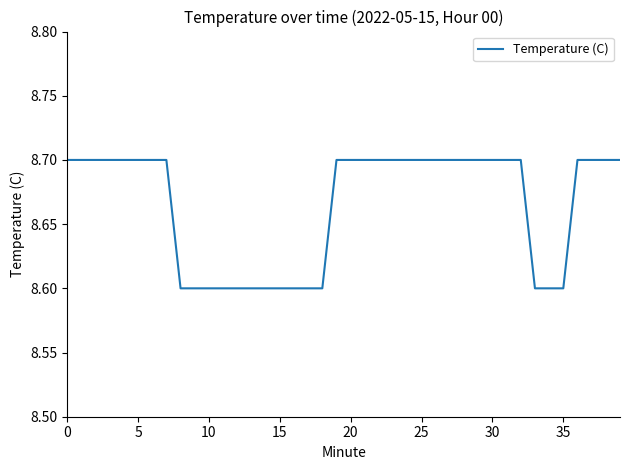

What is the maximum value shown in the chart?

8.7